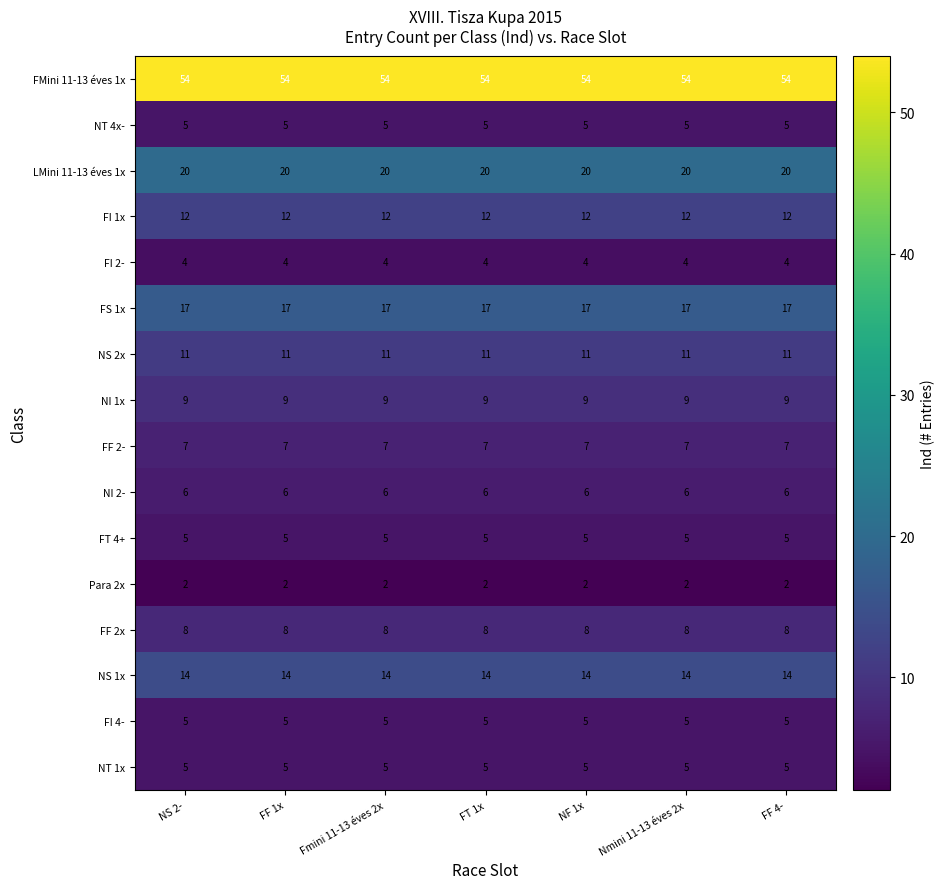

What is the minimum value for FS 1x?

17